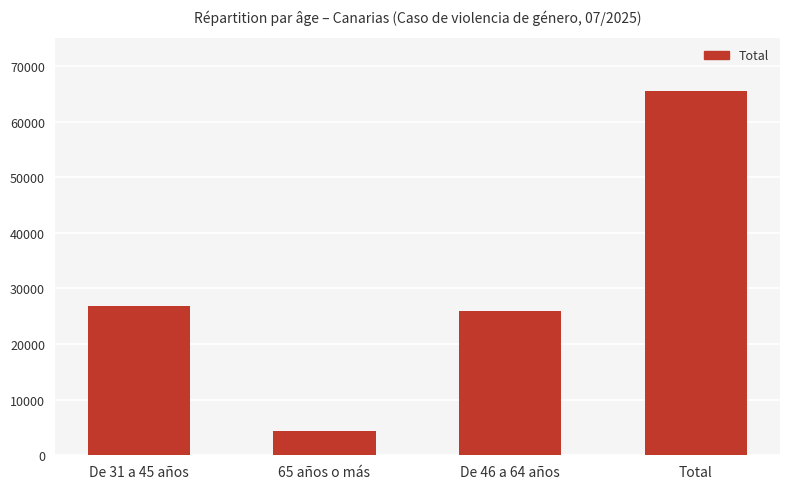

How many data points does each series have?

4